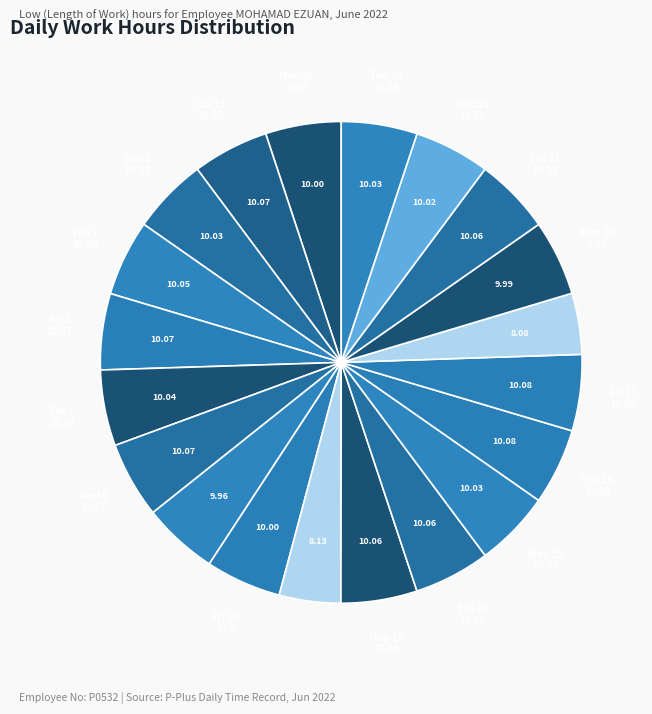

Count the number of slices in the pie.

20